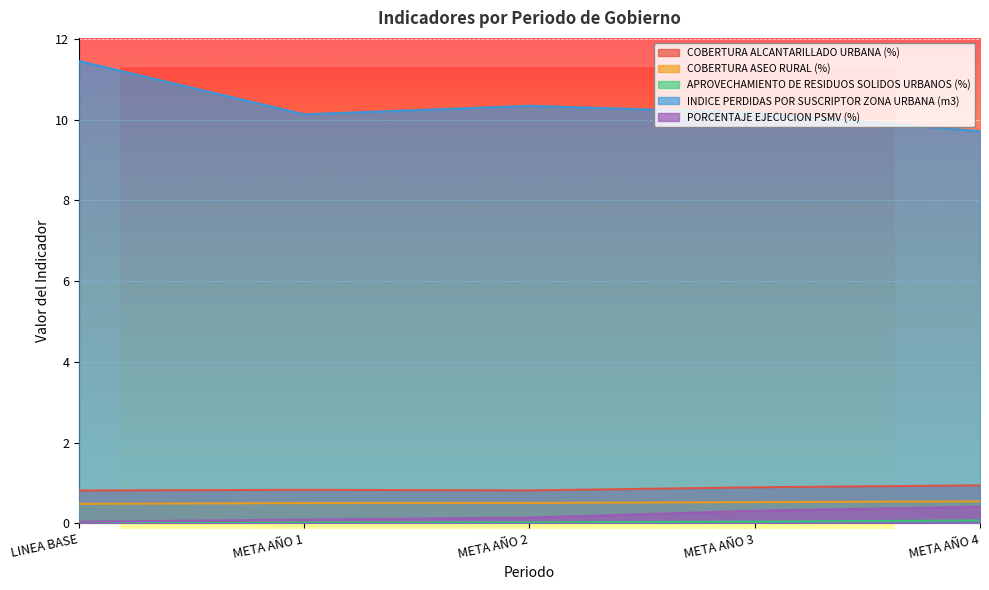

What is the total value across all series at LINEA BASE?

12.8